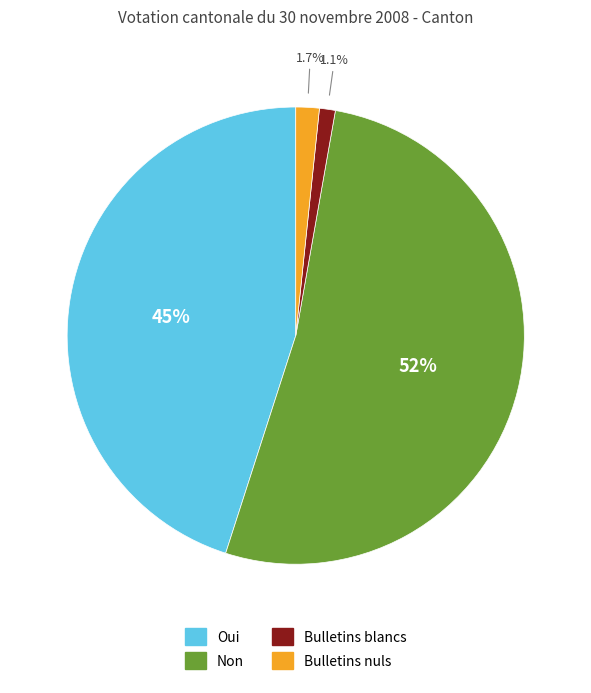

To the nearest percent, what is the average slice percentage?

25%